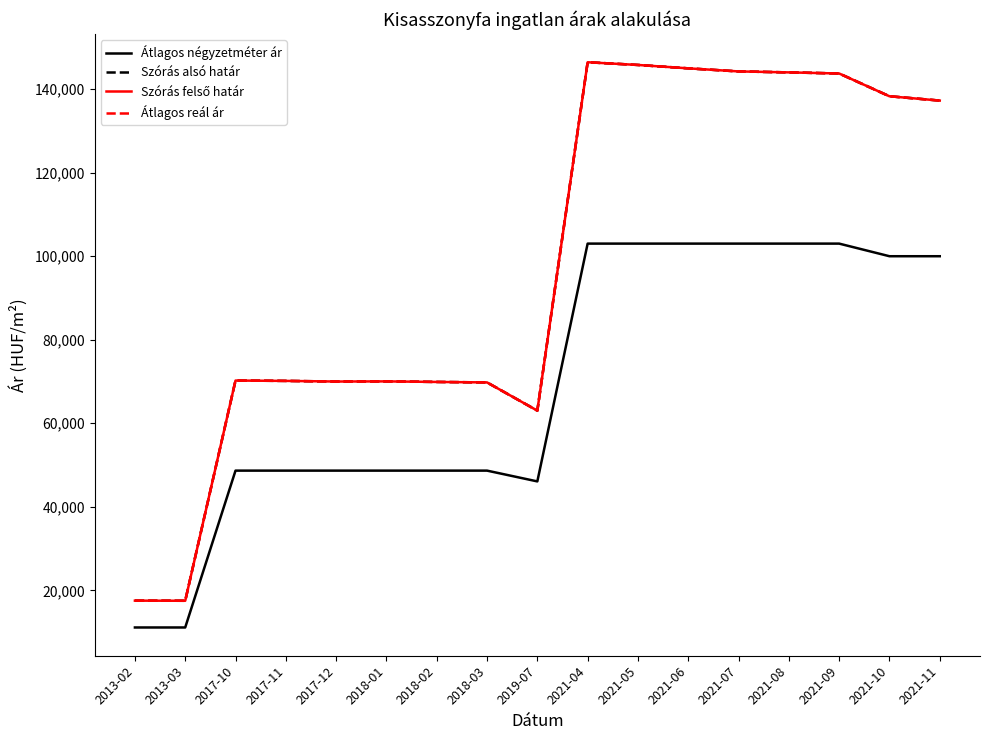

Does the chart have visible grid lines?

No